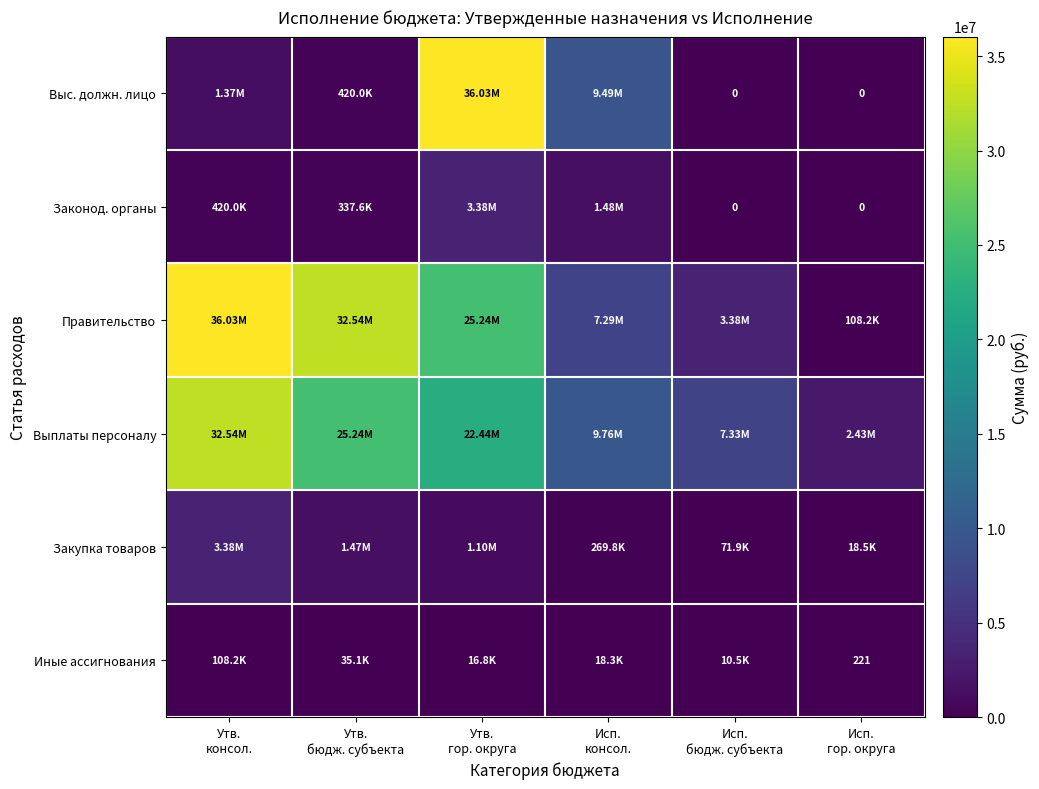

At which label does Законод. органы first exceed 420000?

Утв. гор. округа